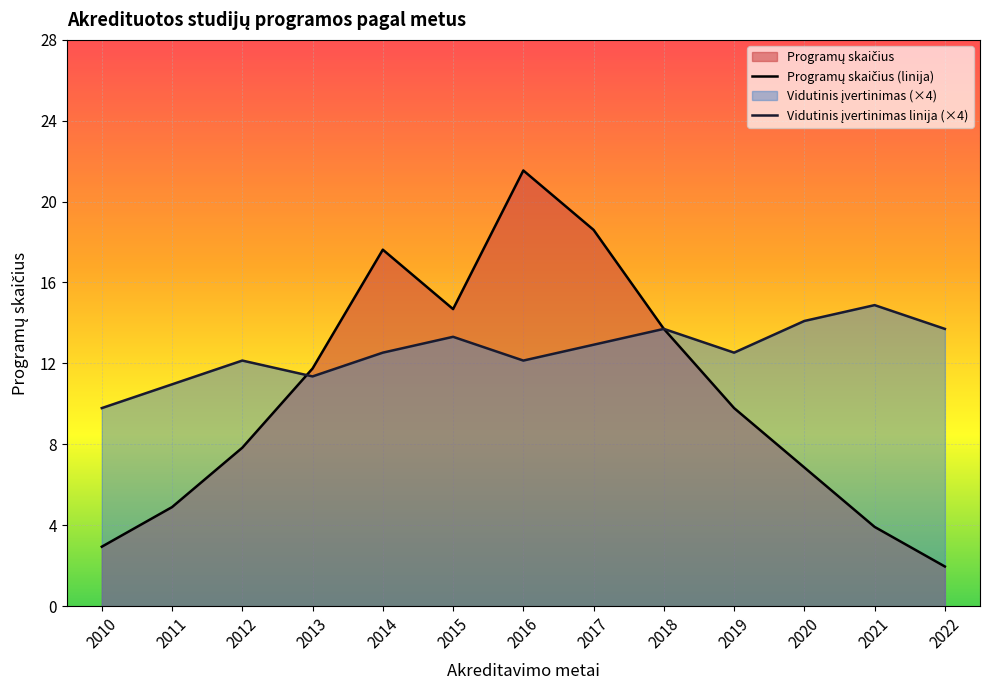

Reading left to right, transcribe all the data shown in this chart.

3	5	8	12	18	15	22	19	14	10	7	4	2